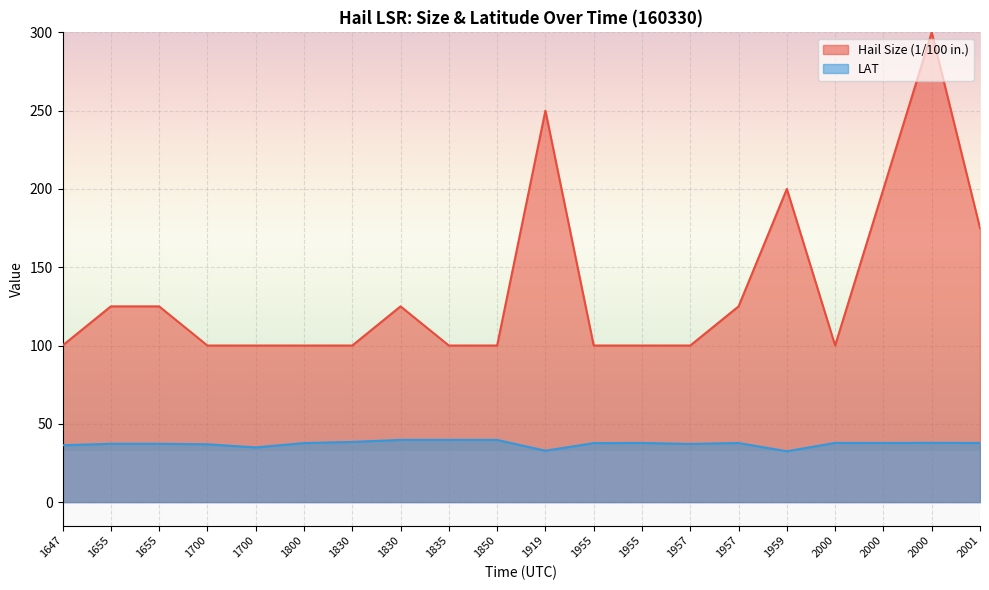

List the labels in order of LAT value, smallest first.

1959, 1919, 1700, 1647, 1700, 1957, 1655, 1655, 1955, 1800, 1957, 2000, 1955, 2001, 2000, 2000, 1830, 1850, 1830, 1835